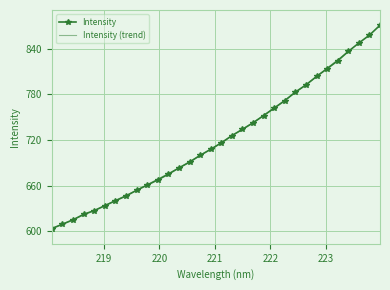

Which has a higher value, 220.9264 or 222.0721?

222.0721